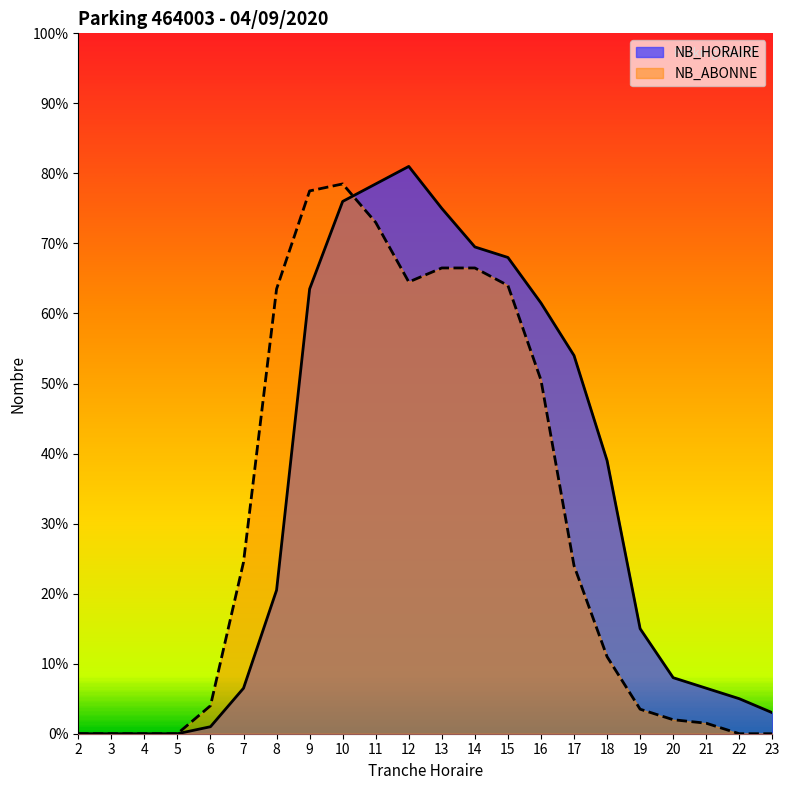

True or false: NB_ABONNE has more than 0 interior local peaks.

True